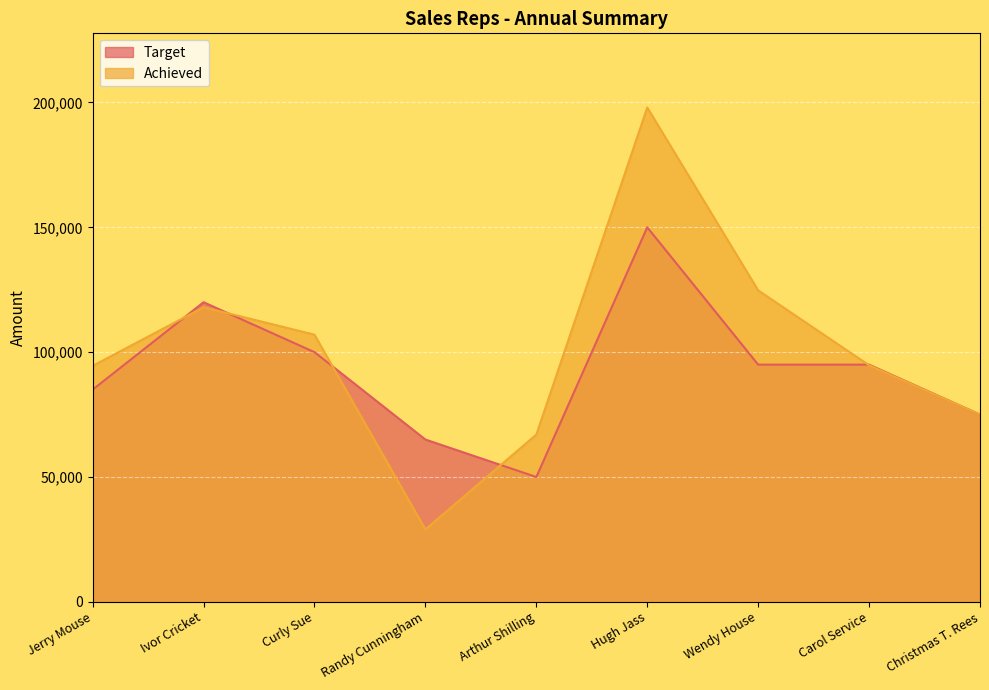

At which label is Target closest to 100000?

Curly Sue